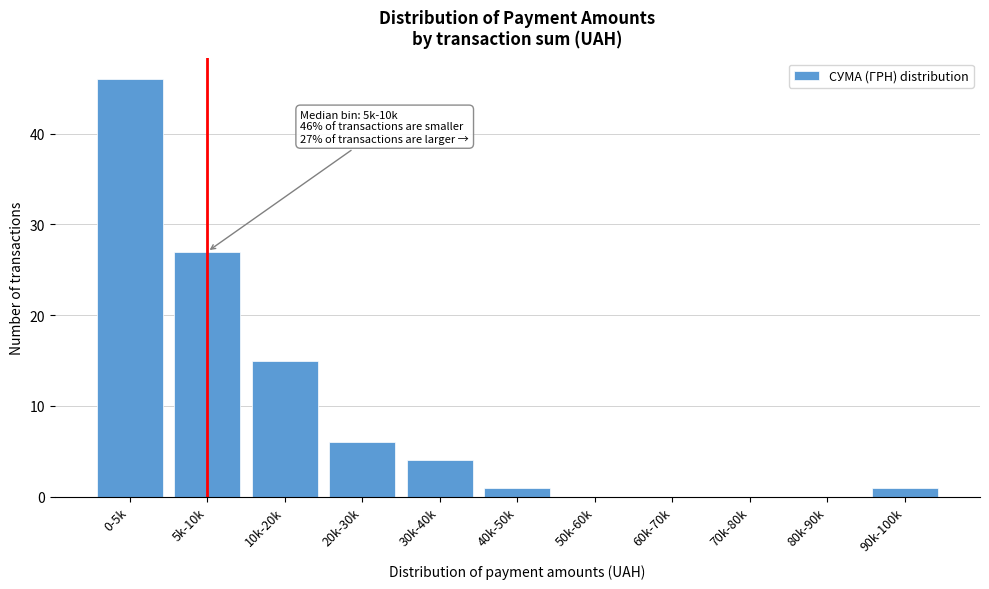

Reading left to right, extract all data points from this chart.

0-5k=46	5k-10k=27	10k-20k=15	20k-30k=6	30k-40k=4	40k-50k=1	50k-60k=0	60k-70k=0	70k-80k=0	80k-90k=0	90k-100k=1